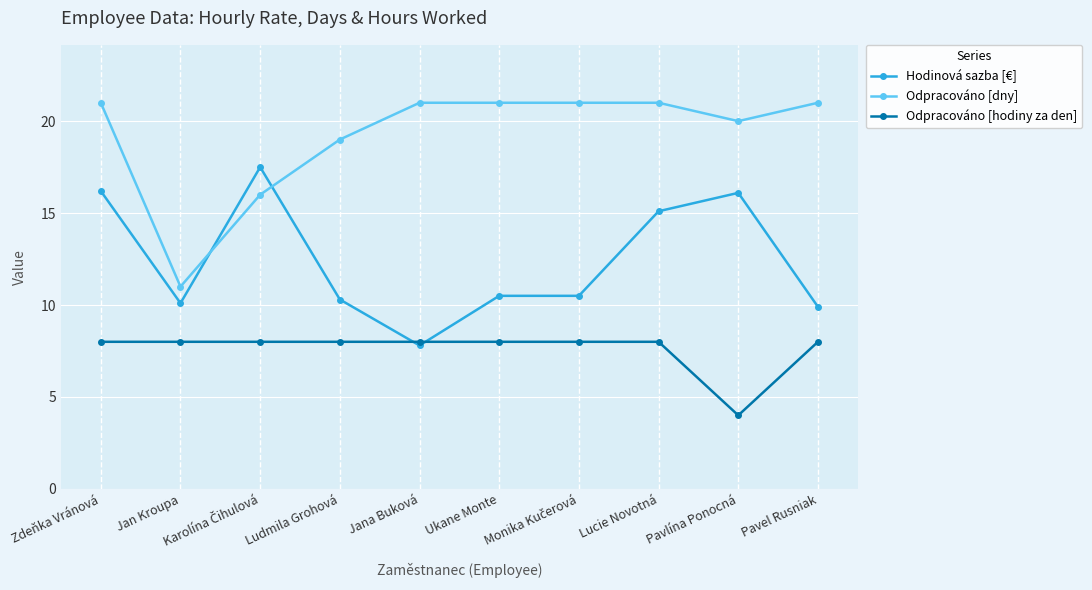

Which series has the widest spread of values?

Odpracováno [dny]